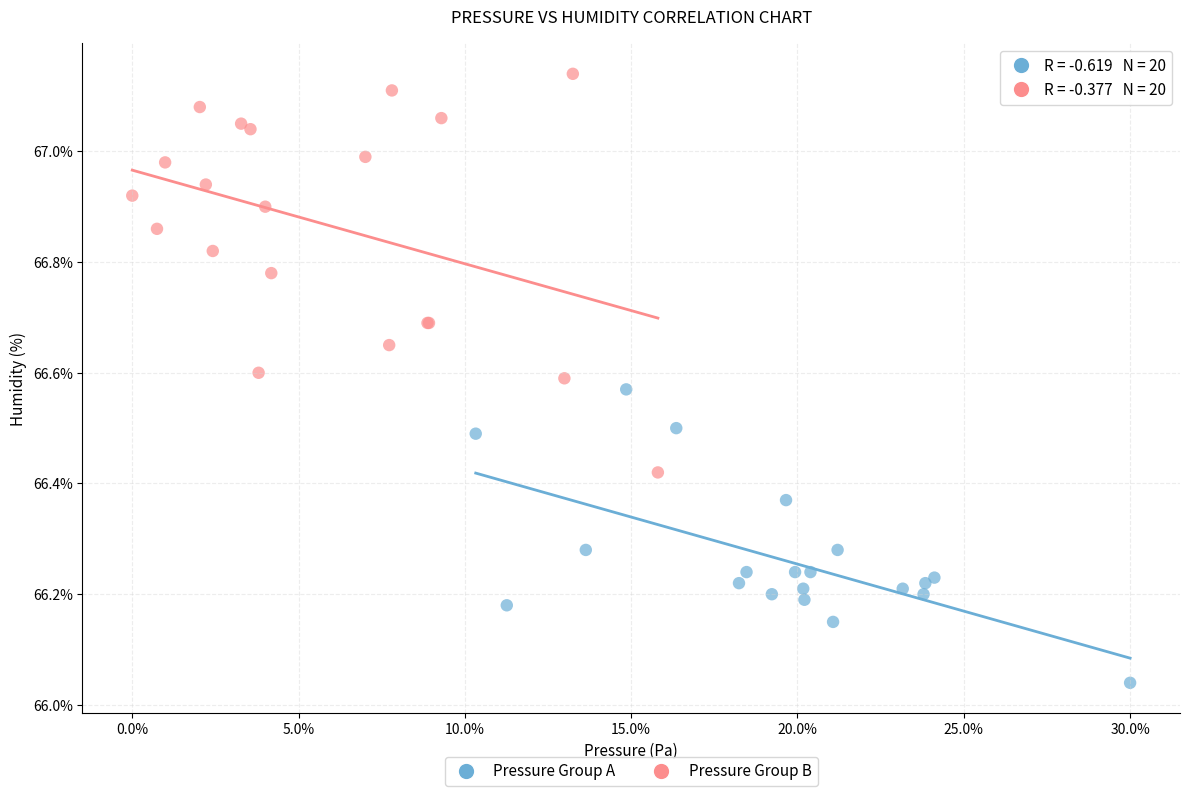

Which series has the largest Y range (max minus min)?

Pressure Group B